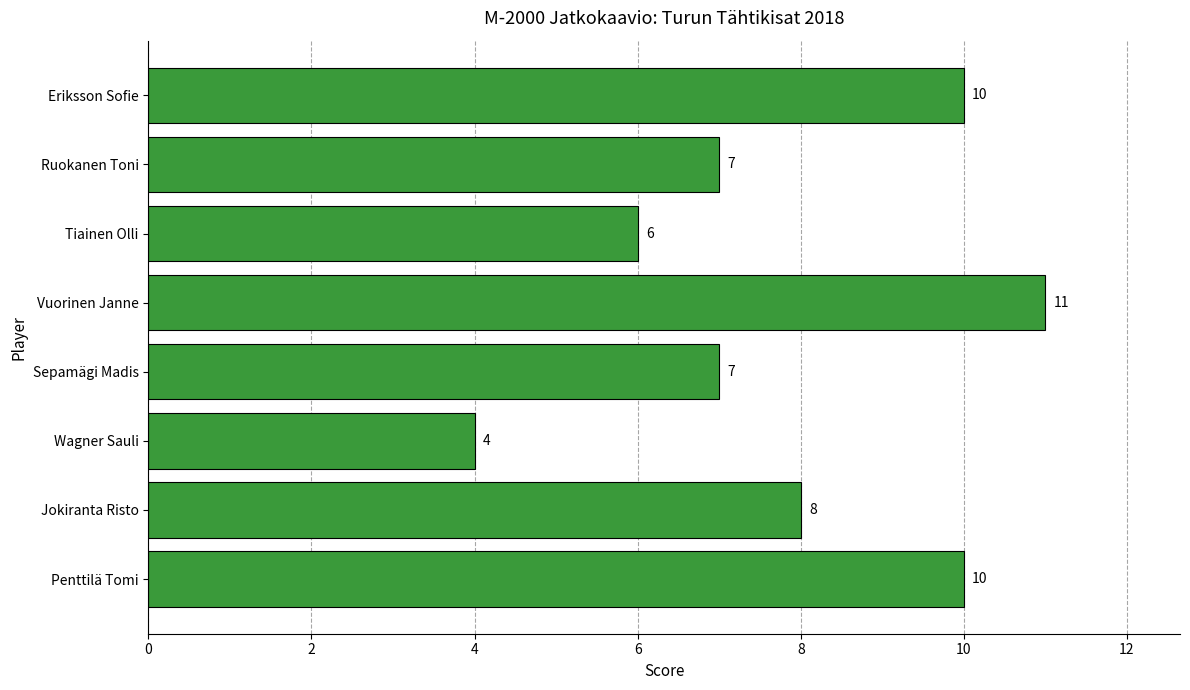

What is the difference between the maximum and minimum values?

7